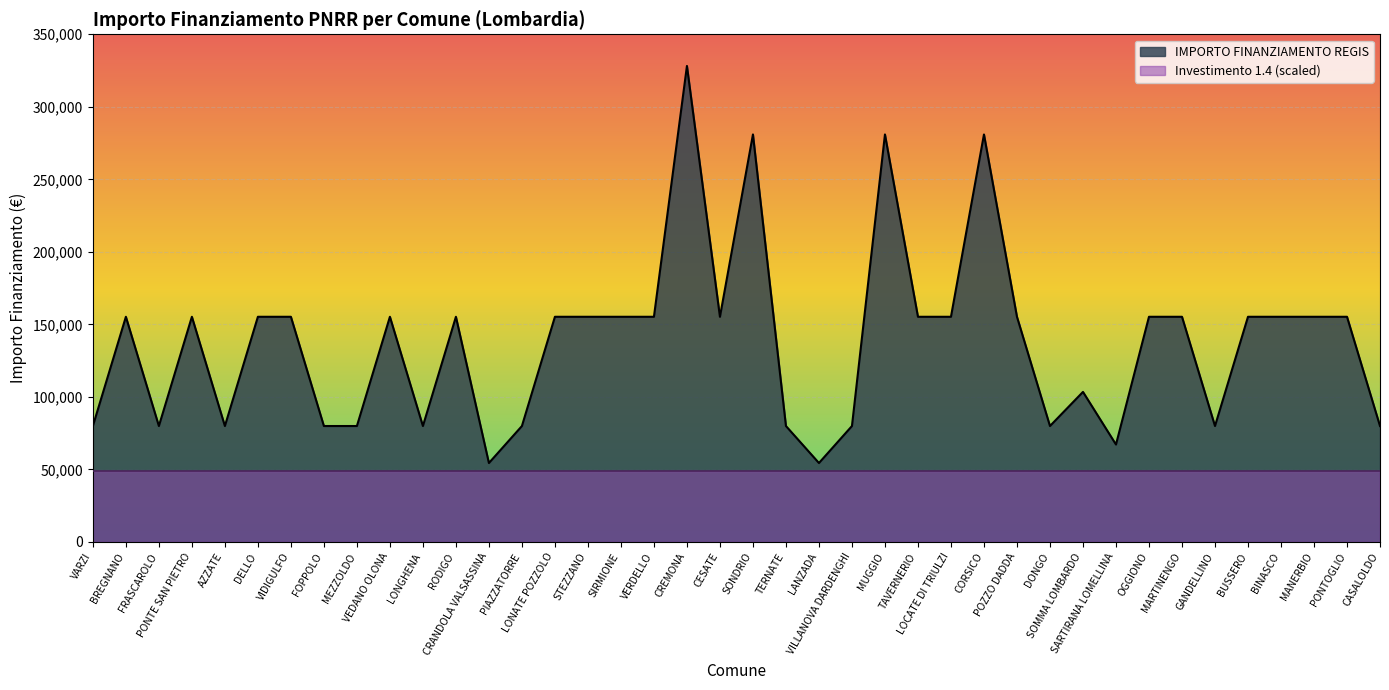

How many values exceed 155234?

4